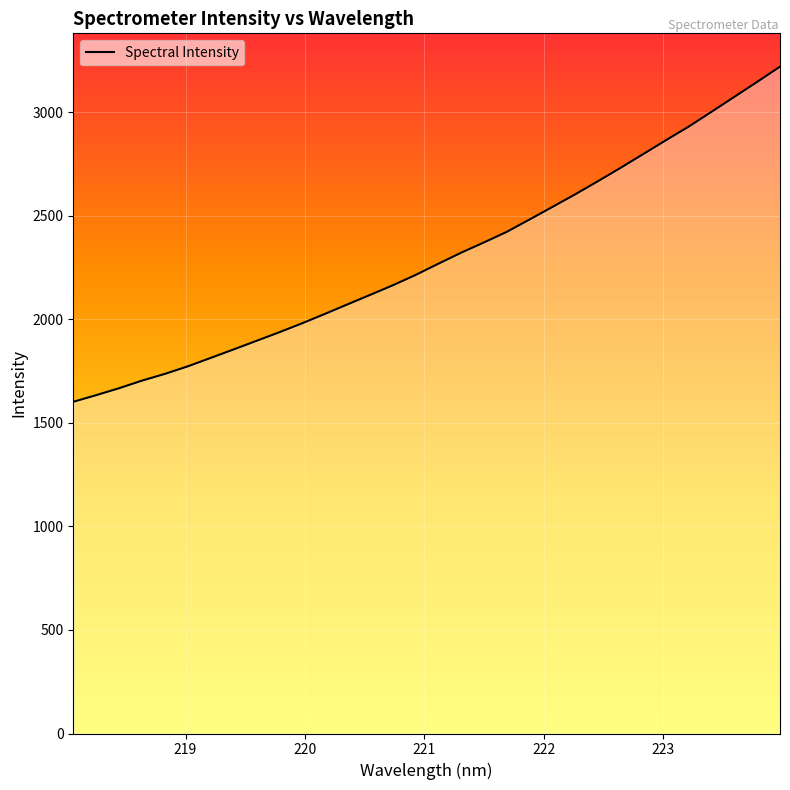

How many lines are shown in the chart?

1